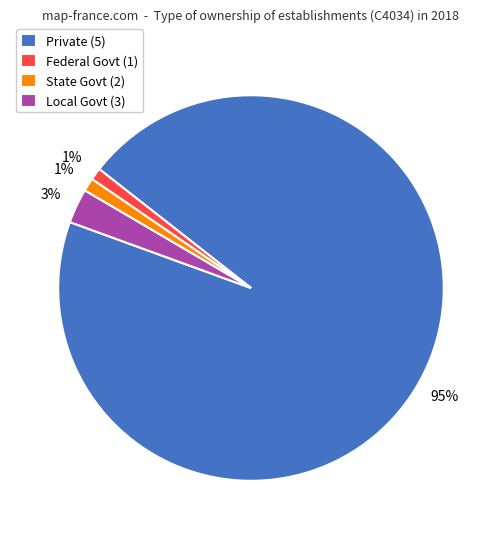

What percentage is the Federal Govt (1) slice, to the nearest percent?

1%